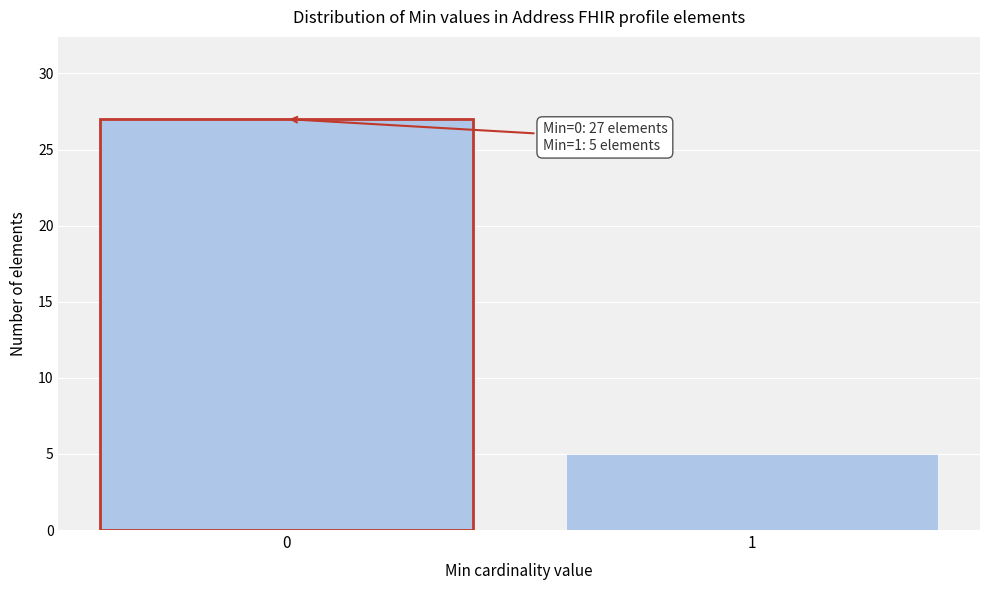

Reading right to left, extract all data points from this chart.

5	27